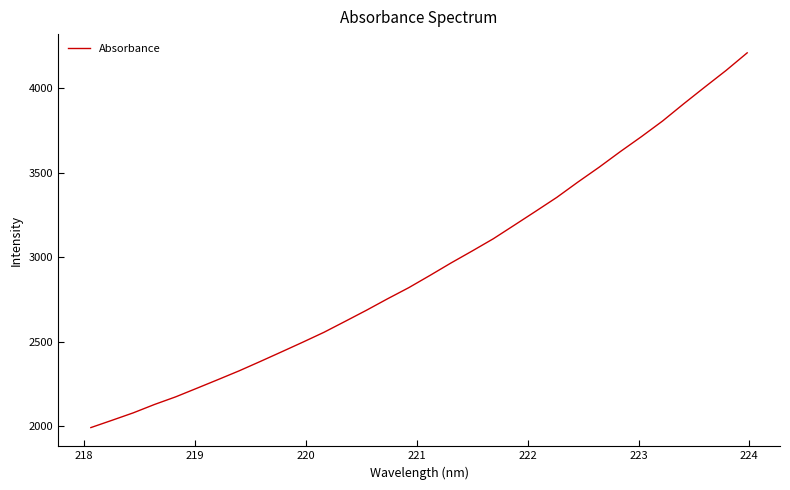

What is the maximum value shown in the chart?

4207.8